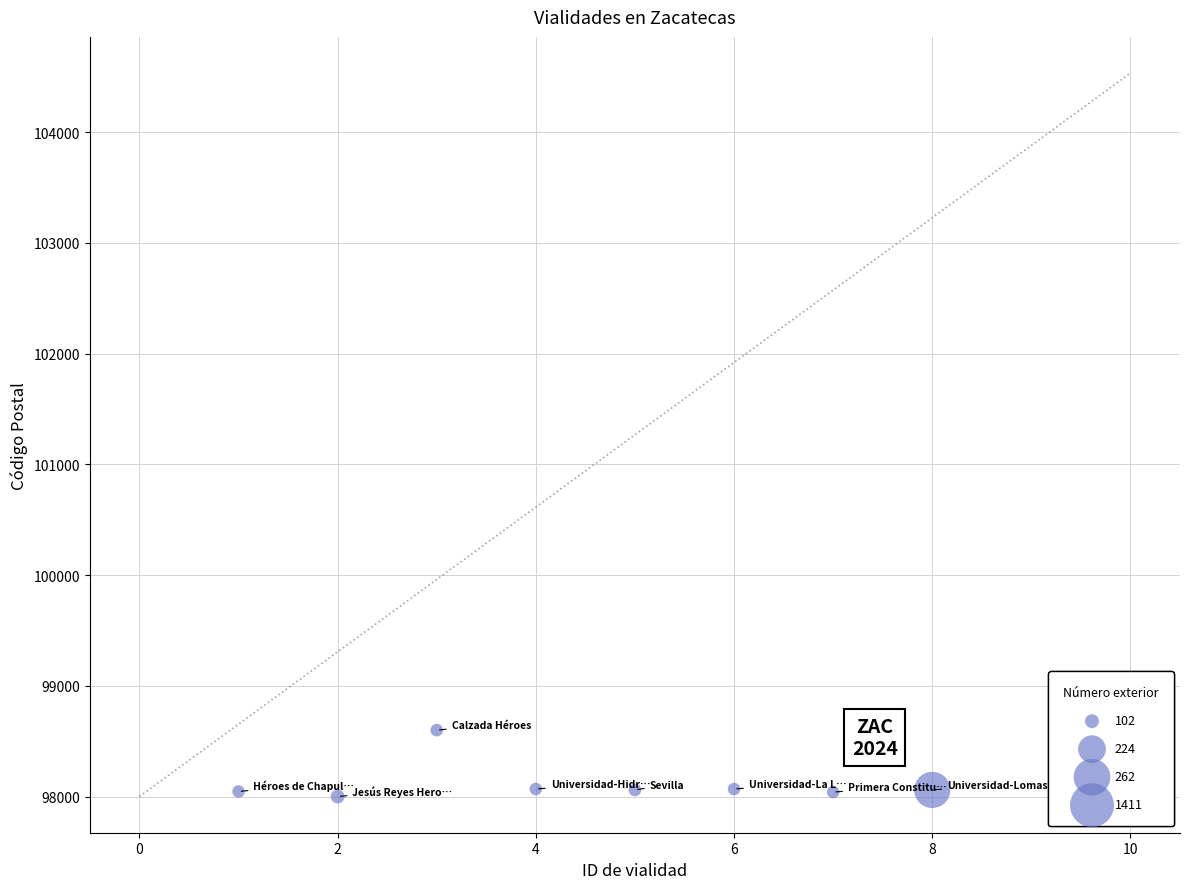

What is the average X value?

4